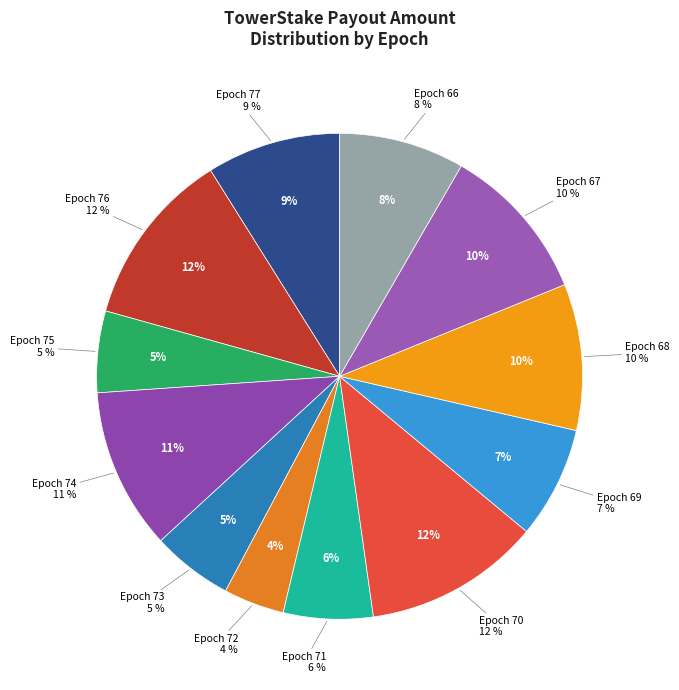

Rank the categories by value from highest to lowest.

Epoch 76, Epoch 70, Epoch 74, Epoch 67, Epoch 68, Epoch 77, Epoch 66, Epoch 69, Epoch 71, Epoch 75, Epoch 73, Epoch 72